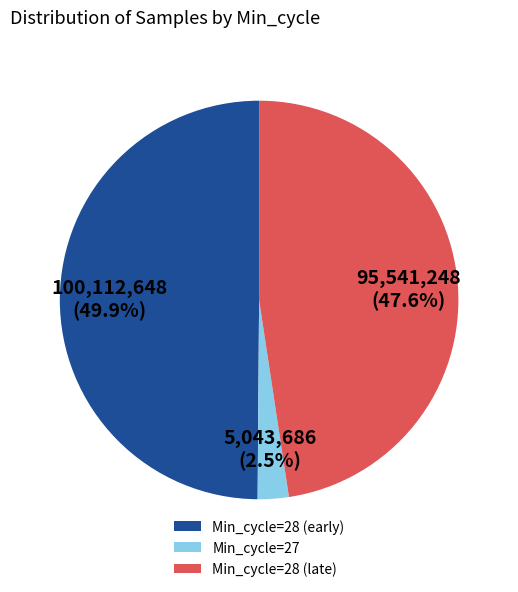

Between Min_cycle=28 (late) and Min_cycle=27, which is larger?

Min_cycle=28 (late)